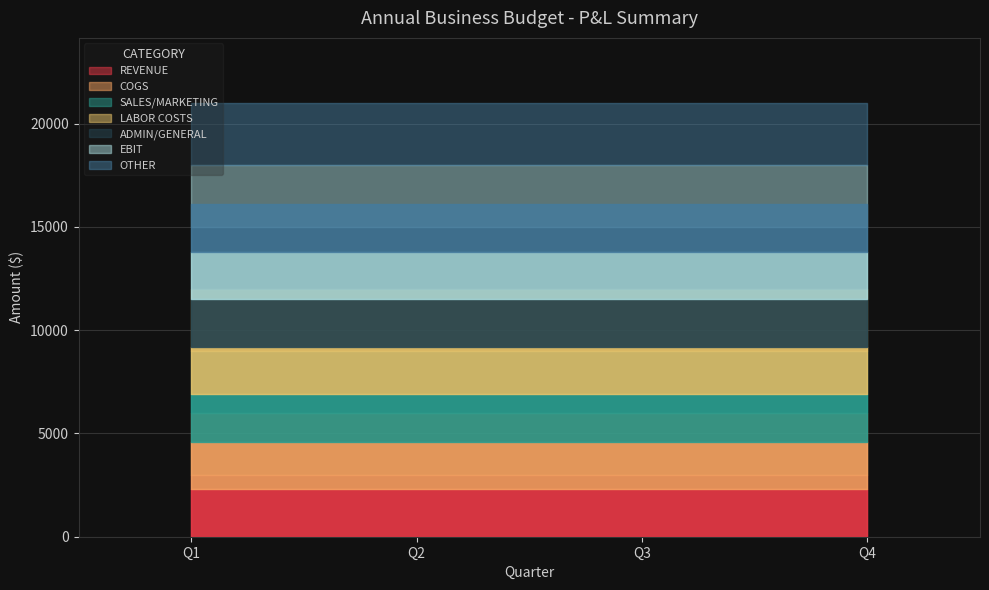

True or false: VARIANCE and ACTUAL cross at least once.

False